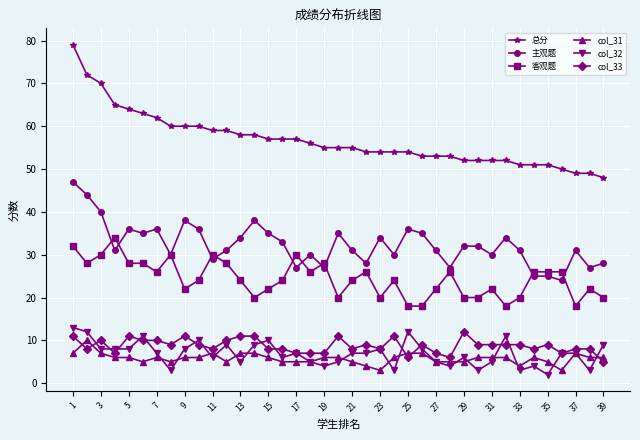

Which series has the largest total across all categories?

总分